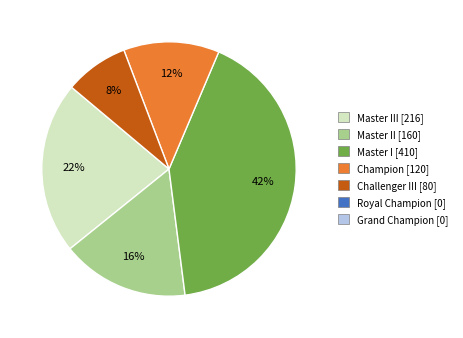

Is there any slice that represents more than half of the pie?

No